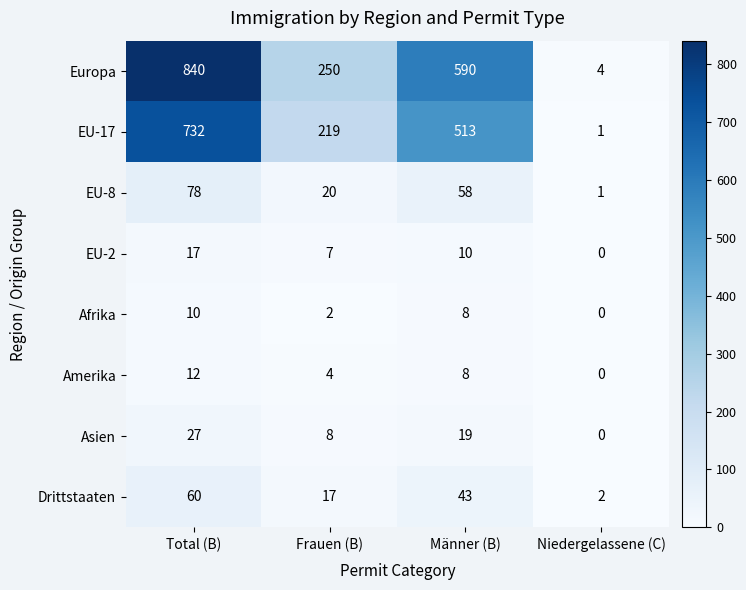

Between Frauen (B) and Männer (B), which series saw the biggest shift?

Europa